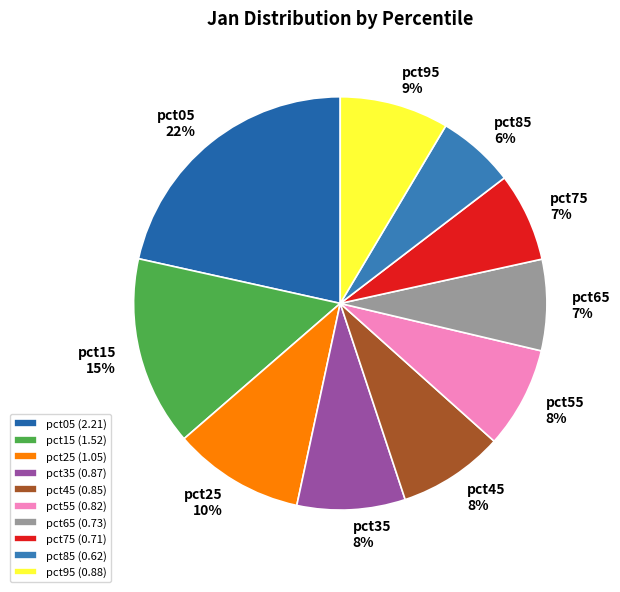

Which category has the biggest portion of the pie?

pct05